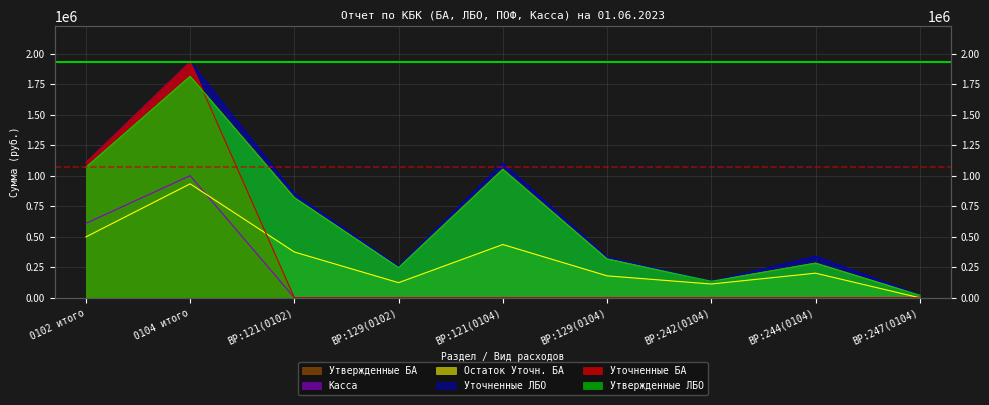

Which category has the lowest value across all series?

ВР:121(0102)